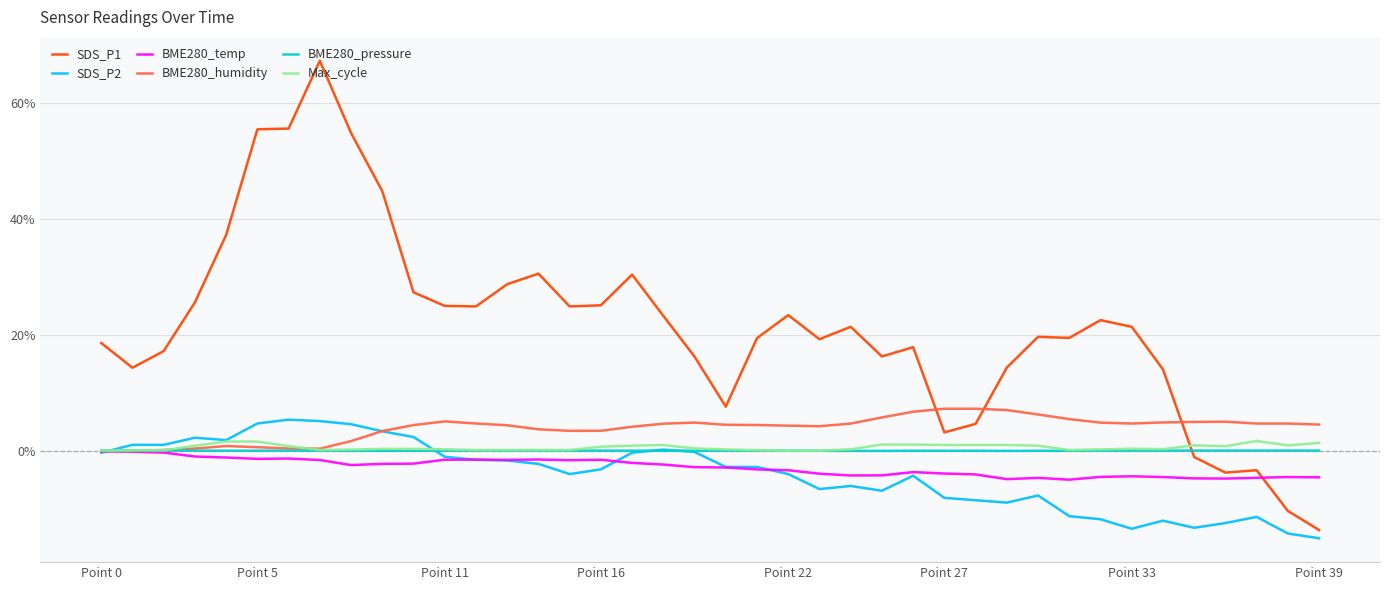

Which series has the largest total across all categories?

SDS_P1